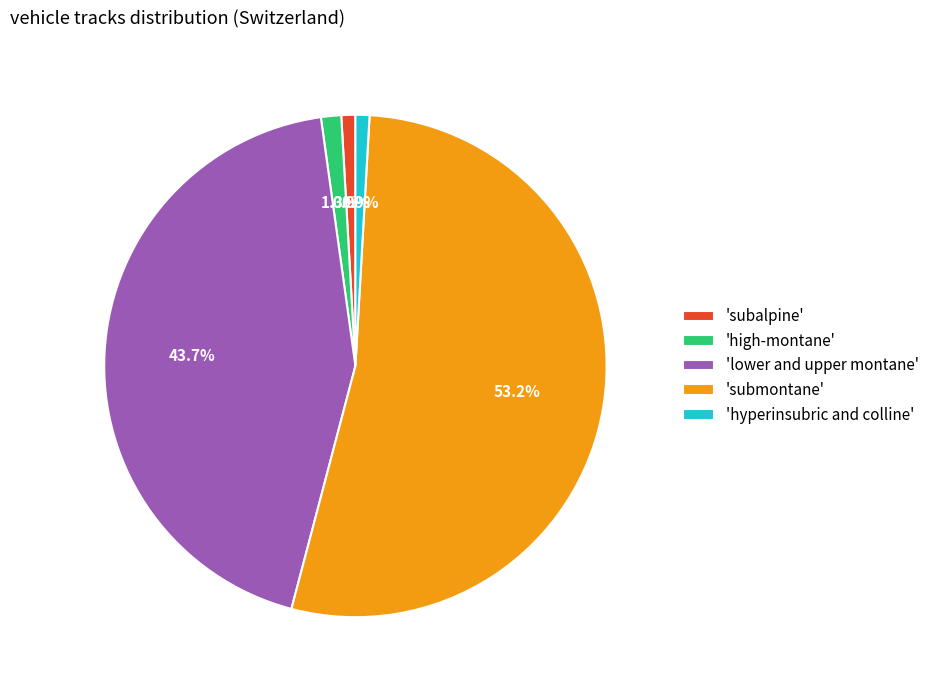

Which slice represents more than half of the pie?

'submontane'